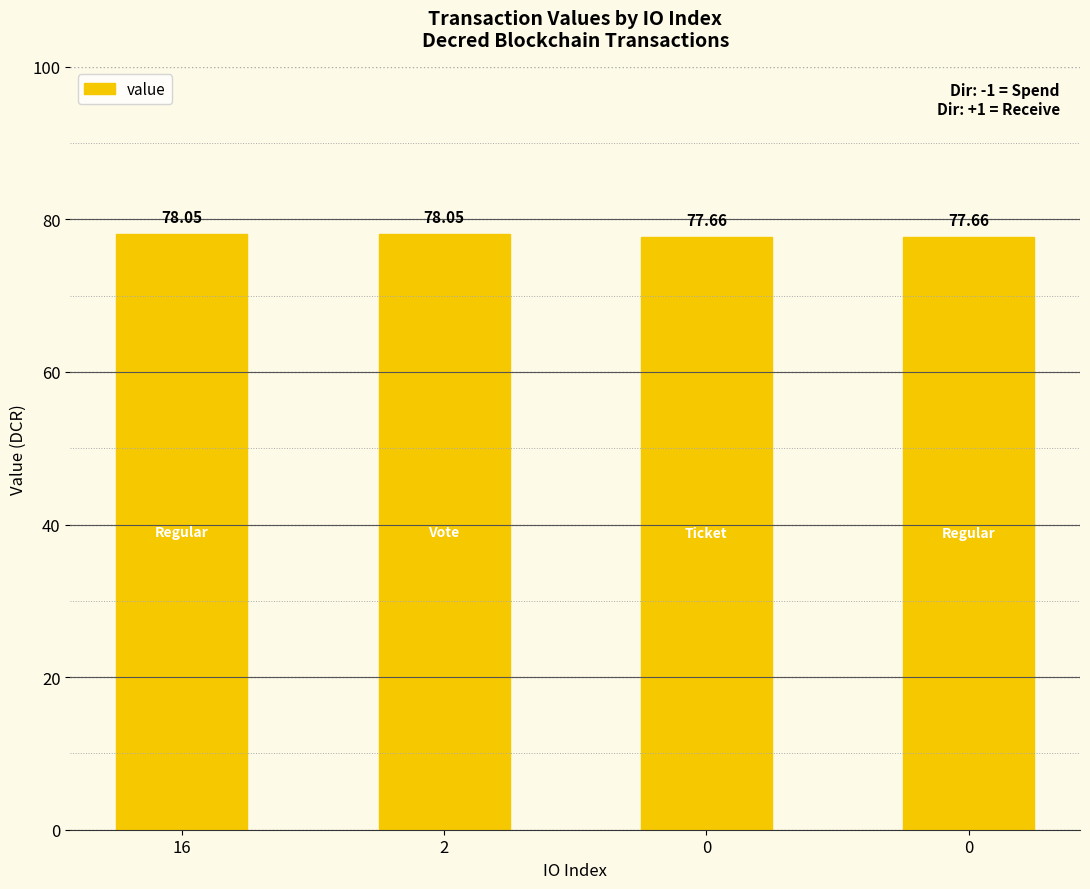

What is the difference between the maximum and second lowest values?

0.4